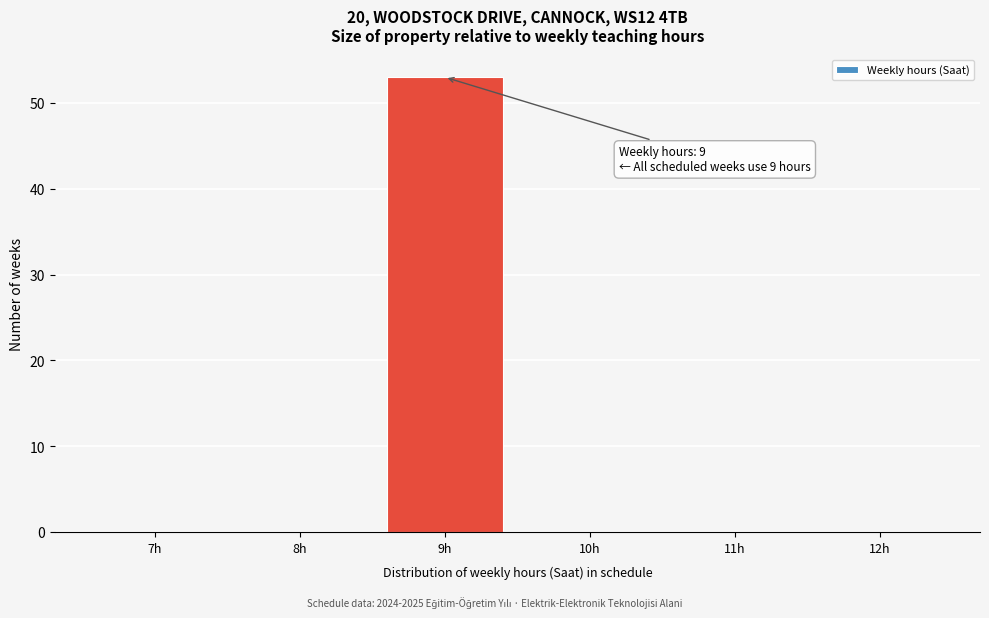

Over which range of the x-axis is the bar tallest?

8.5 to 9.5